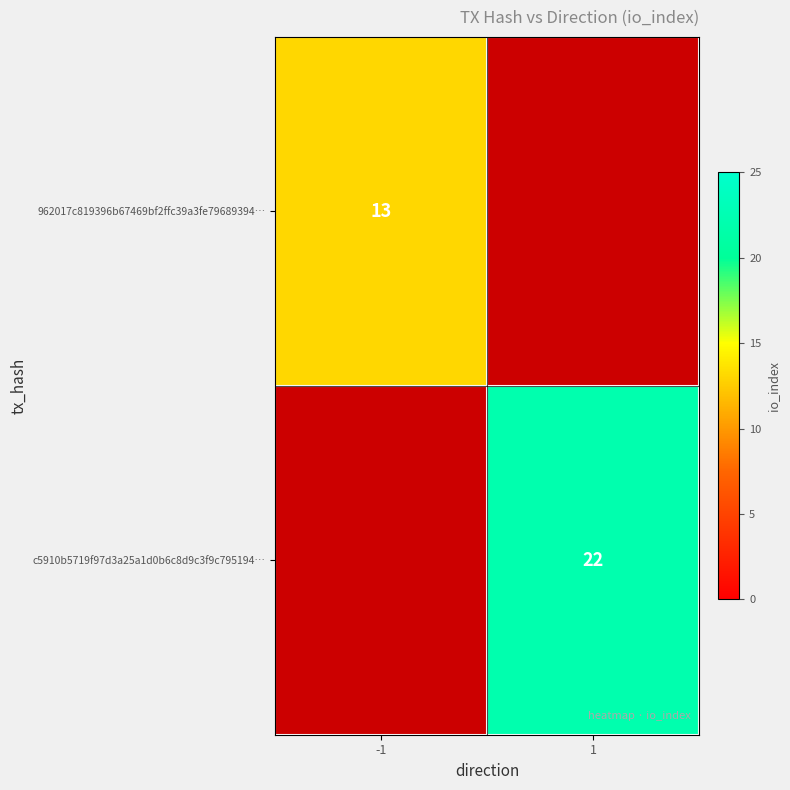

List the labels in order of 962017c819396b67469bf2ffc39a3fe79689394… value, largest first.

-1, 1